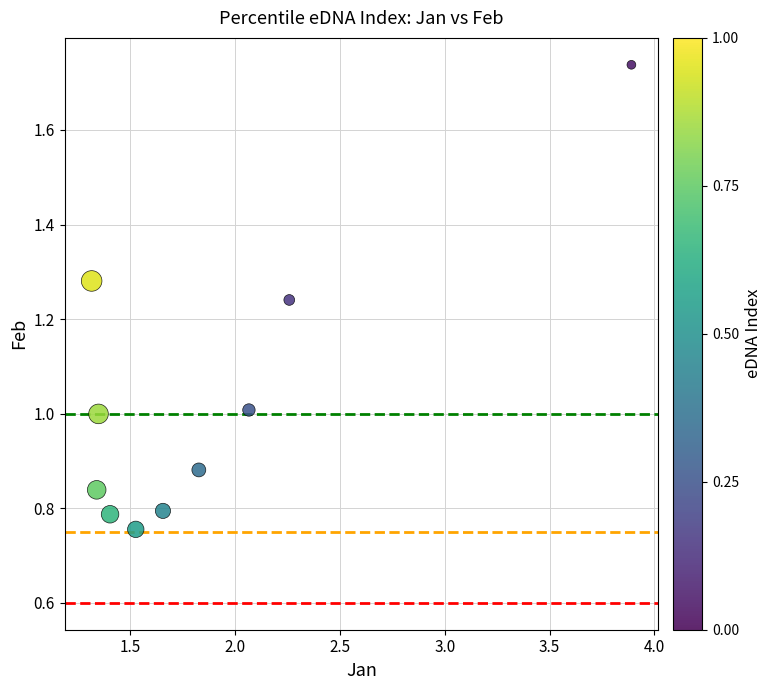

What is the range of X values (max minus min)?

2.6